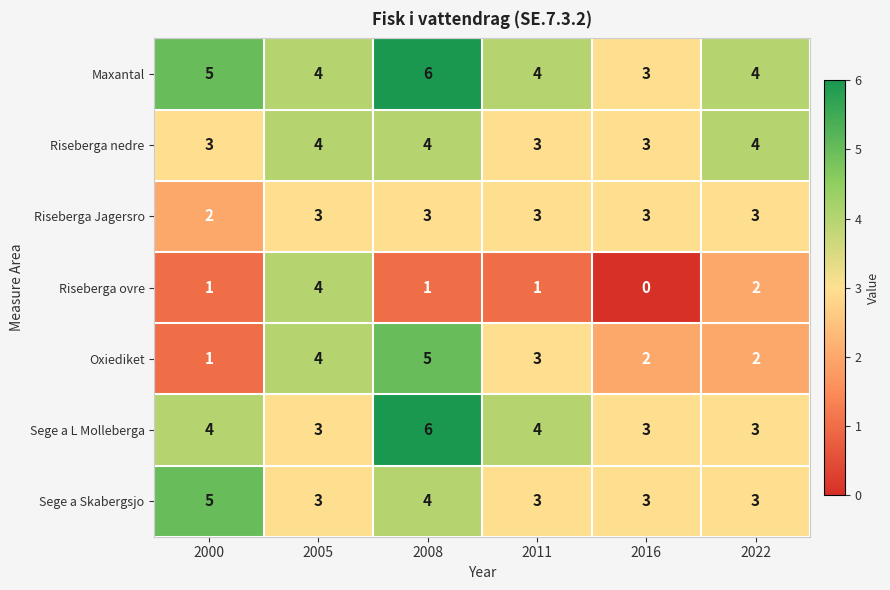

What is the difference between the highest and lowest values at 2000?

4